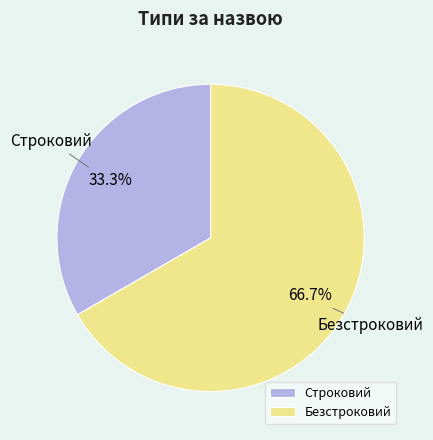

To the nearest percent, what is the combined percentage of Строковий and Безстроковий?

100%